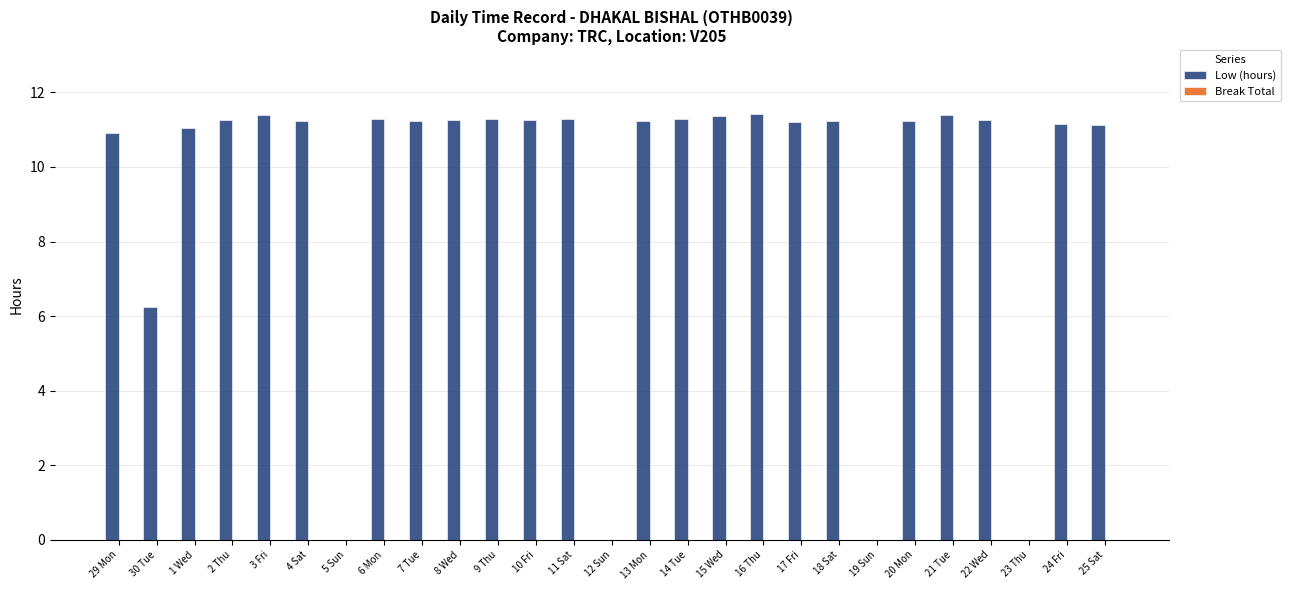

What is the greatest value displayed?

11.4